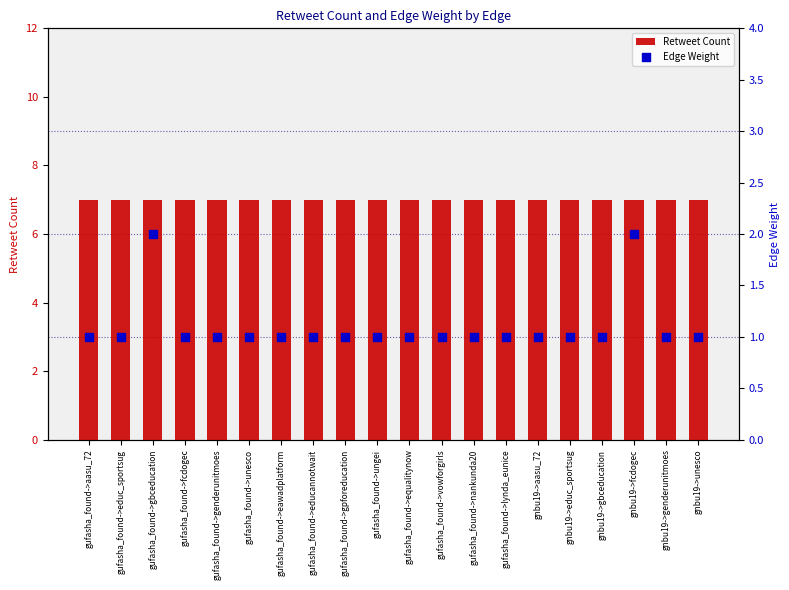

Which series has the widest spread of Y values?

Edge Weight